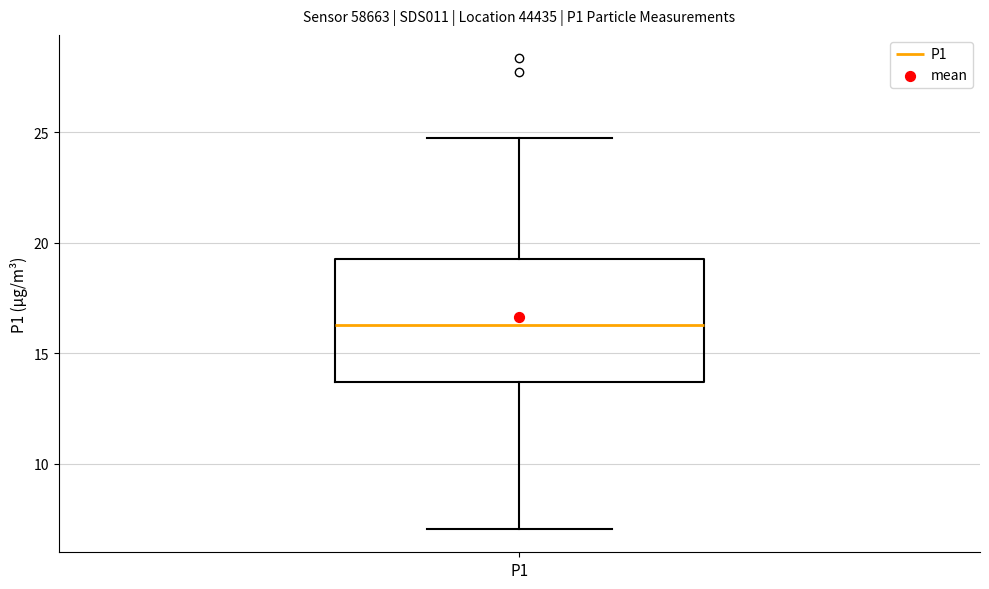

Read this box plot against the y-axis: the position of the median line, the range covered by the box, and the ends of both whiskers. The values are not printed on the chart, so give them approximately, as read against the axis.

median 16.5, box 13.5 to 19.5, whiskers 7.0 to 25.0